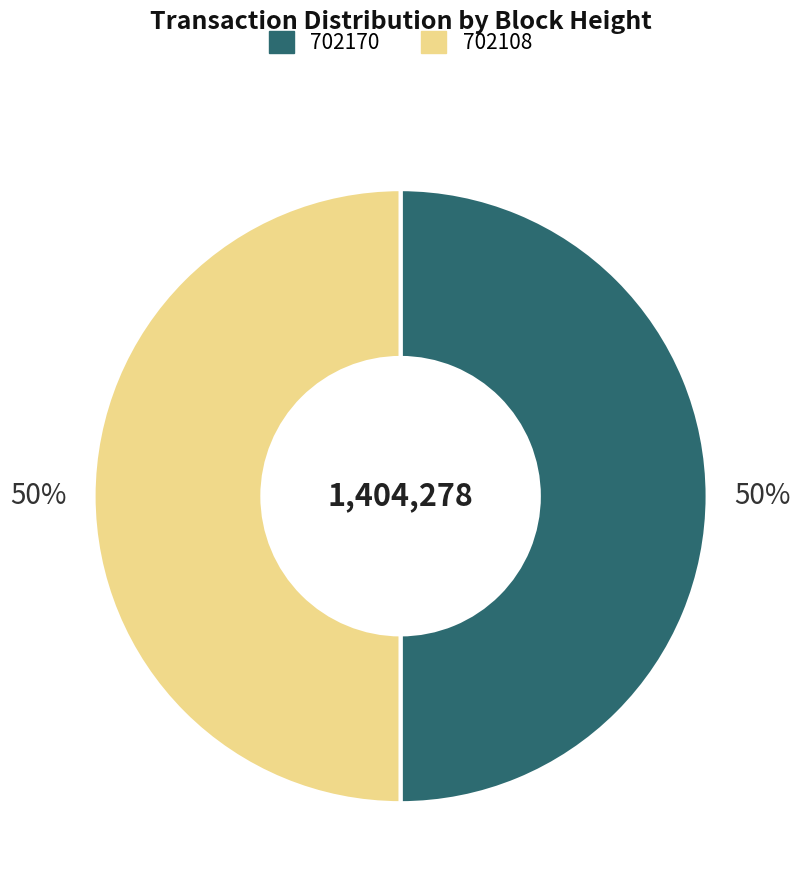

Count the number of slices in the pie.

2